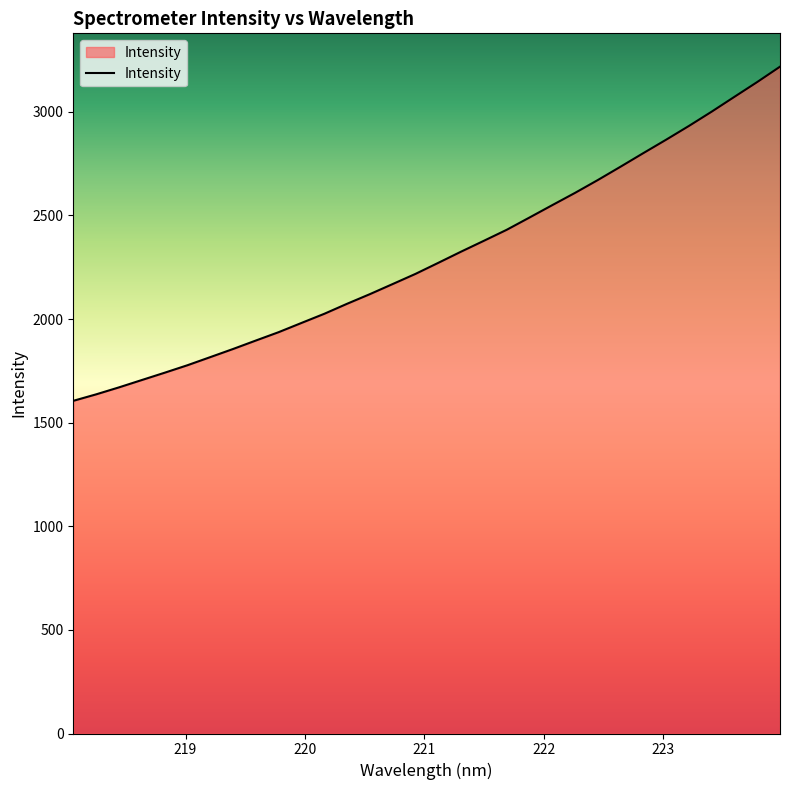

What is the minimum value shown in the chart?

1605.3